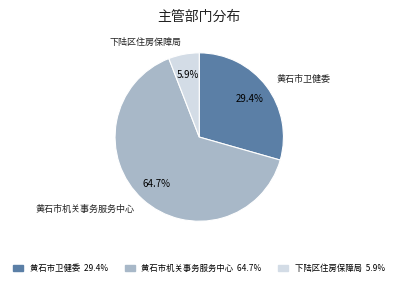

To the nearest percent, what is the difference between the 下陆区住房保障局 and 黄石市机关事务服务中心 slice percentages?

59%